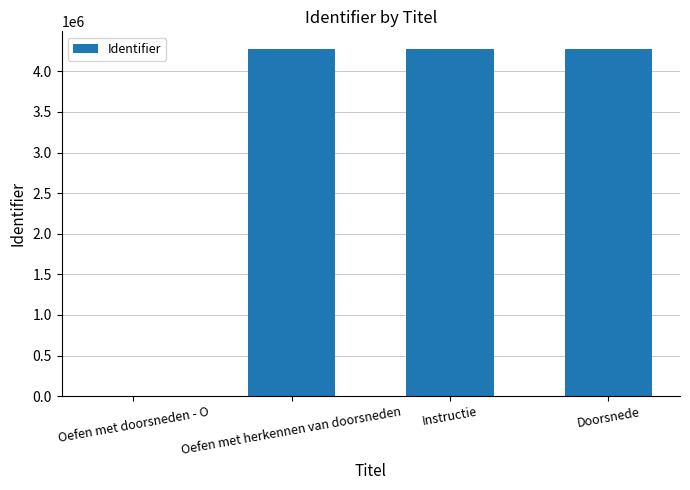

How many positive values are there?

3